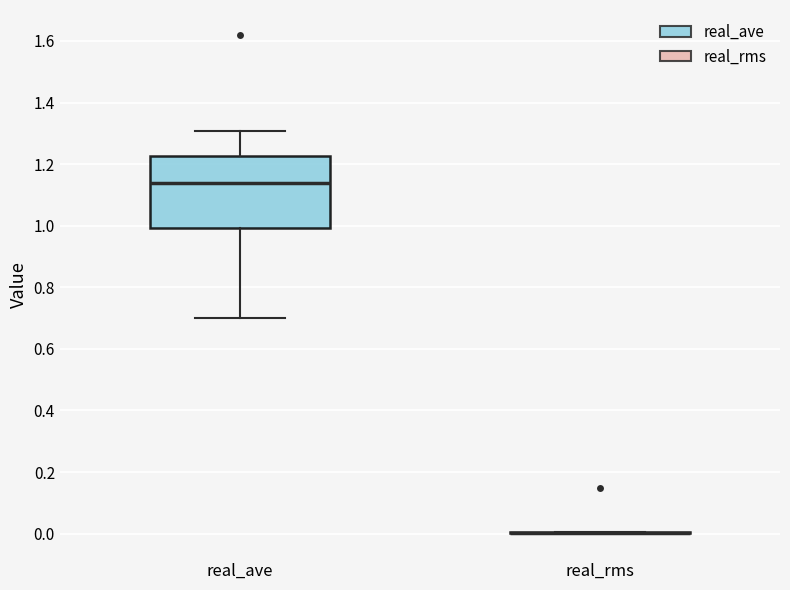

Reading left to right, read every box against the y-axis: the position of its median line, the range the box covers, and the ends of its whiskers. The values are not printed on the chart, so give them approximately, as read against the axis.

real_ave: median 1.14, box 1.00 to 1.22, whiskers 0.70 to 1.30
real_rms: box collapsed to a line at 0.00, whiskers 0.00 to 0.00